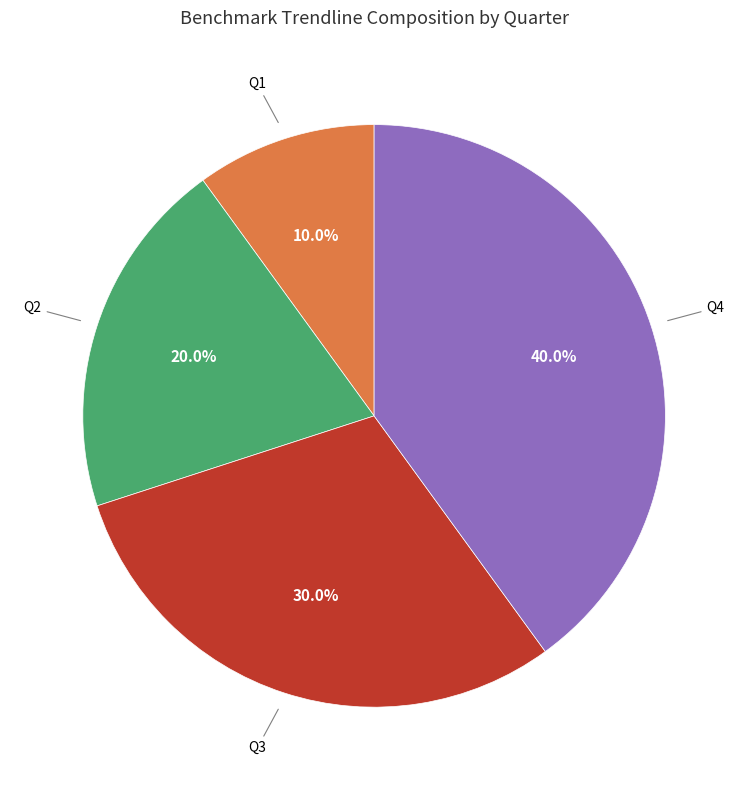

How many slices are in this pie chart?

4